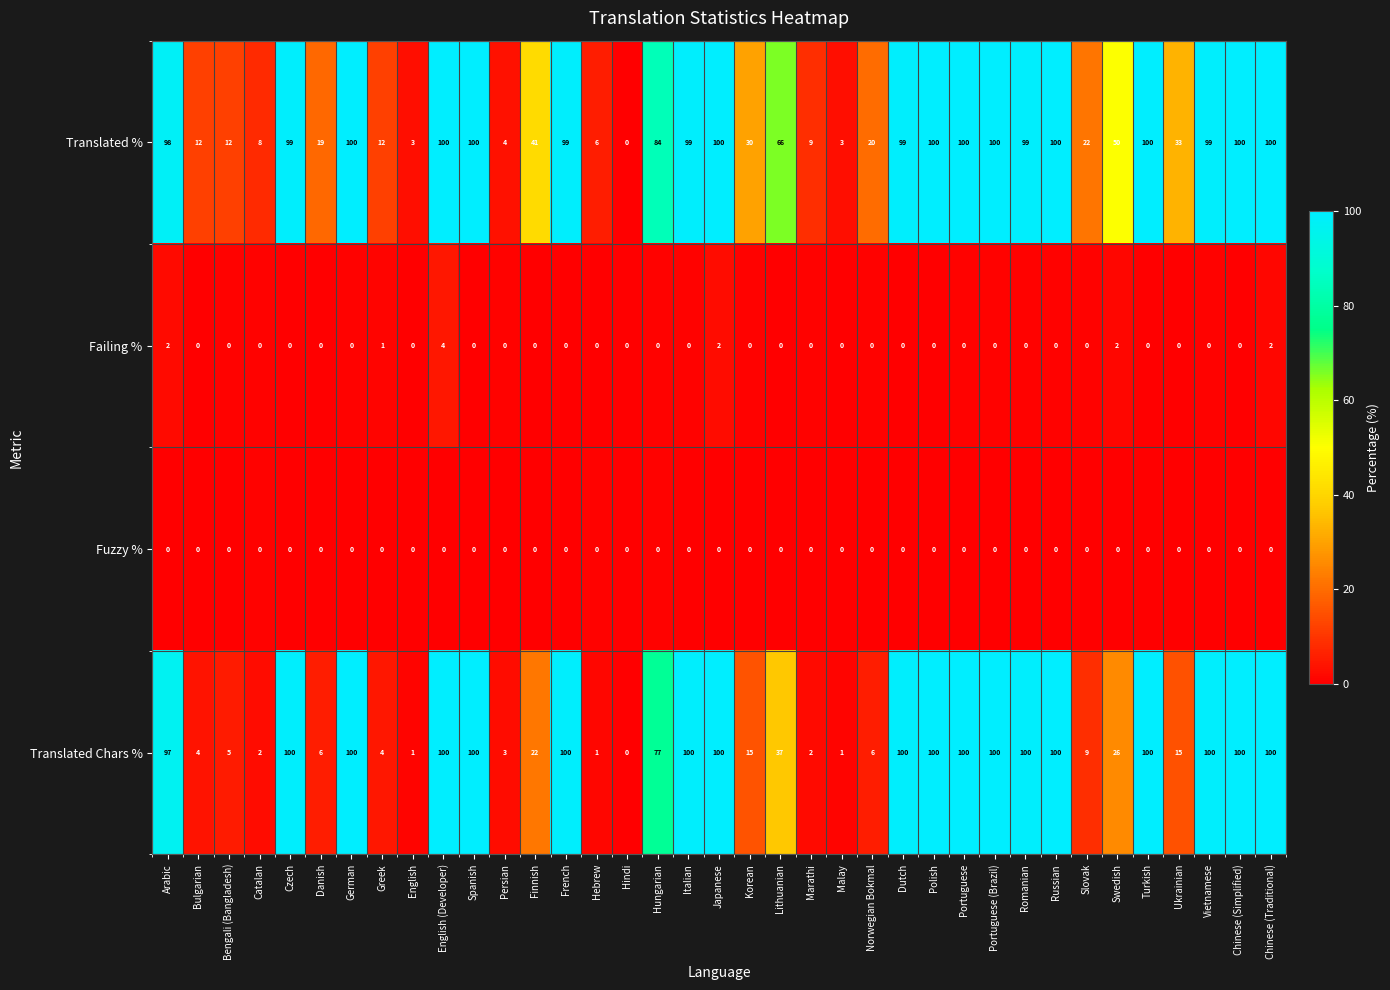

What is the sum of all Translated Chars % values?

2033